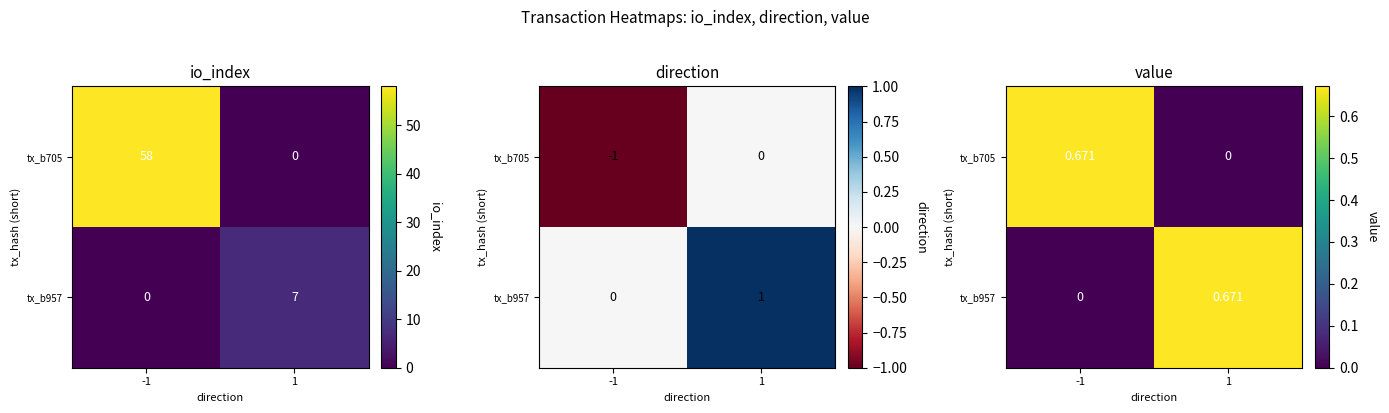

List the labels in order of tx_b705 value, largest first.

-1, 1